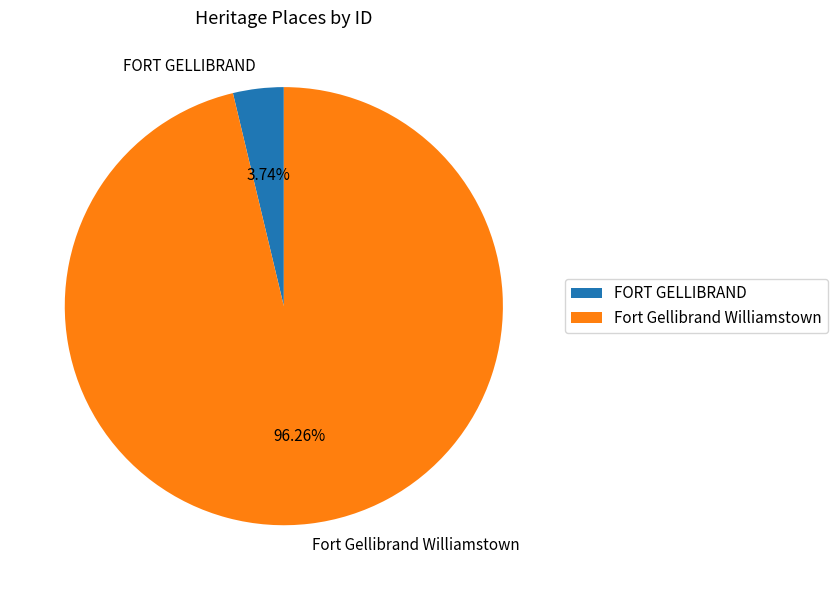

Do Fort Gellibrand Williamstown and FORT GELLIBRAND together represent more than half of the pie?

Yes